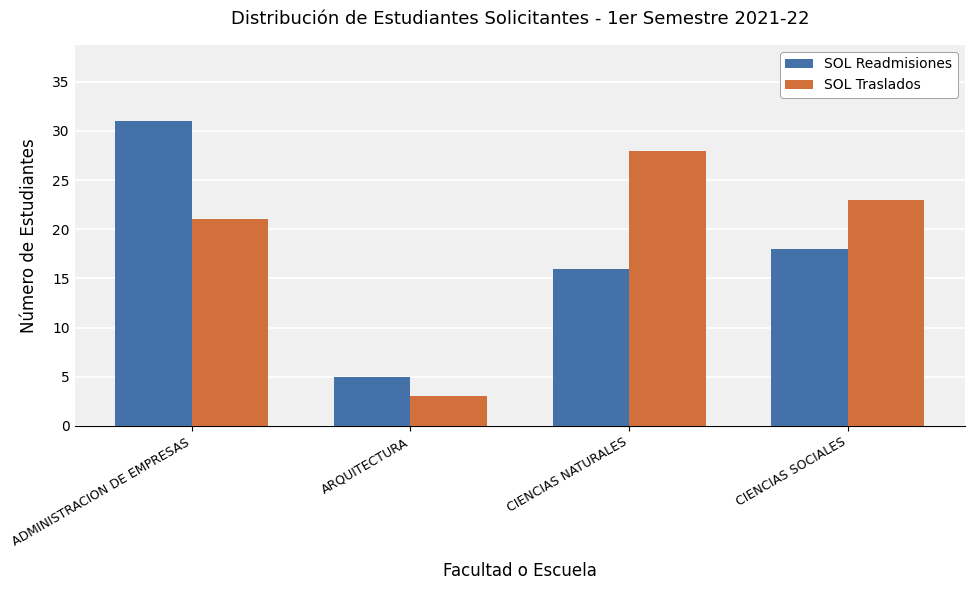

How many data points in SOL Traslados are less than 23?

2